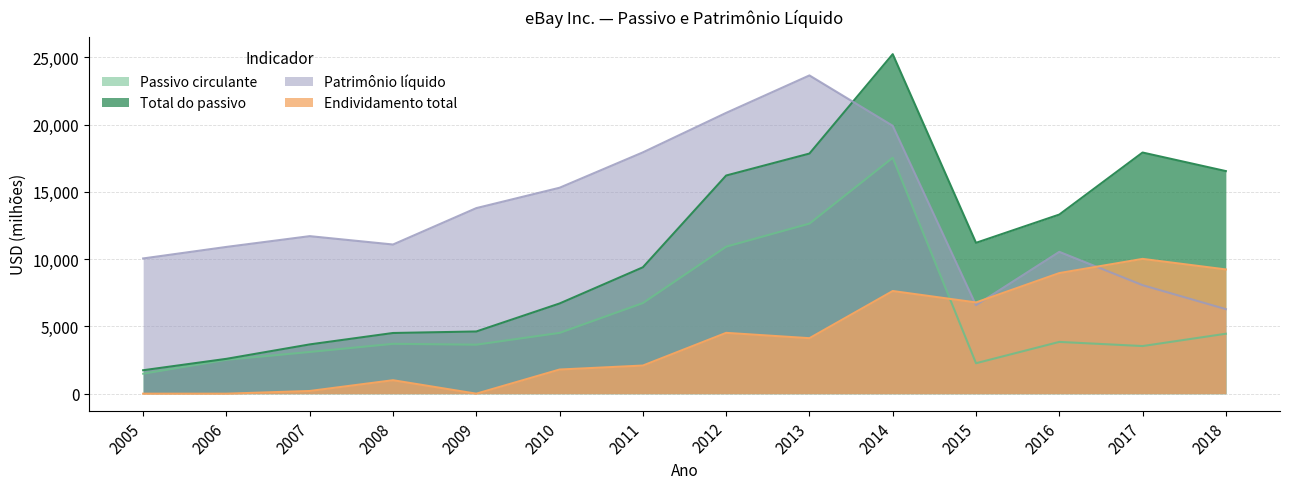

What is the sum of all Endividamento total values?

56338